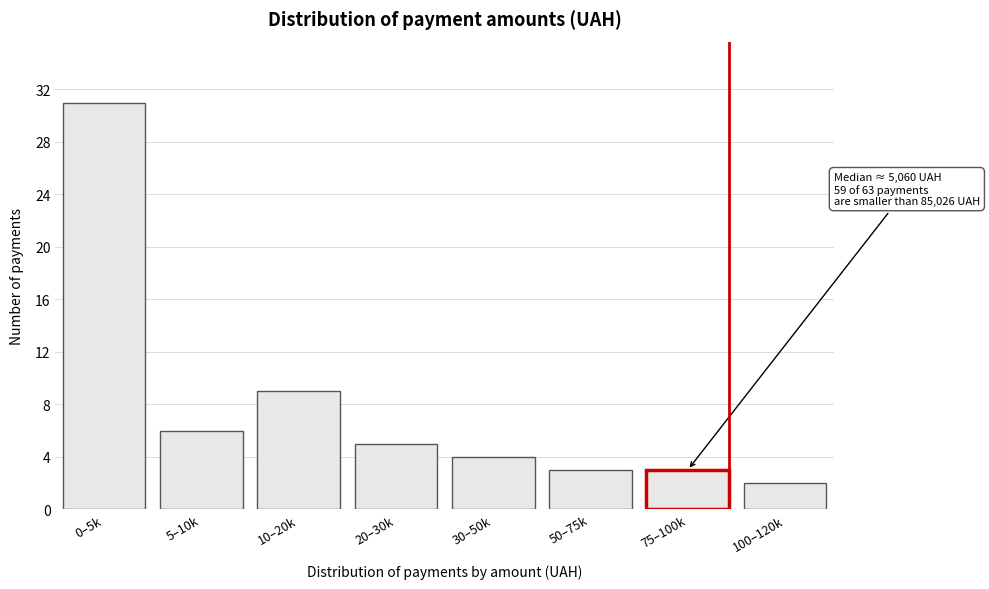

Reading left to right, what are all the values shown in this chart?

31	6	9	5	4	3	3	2